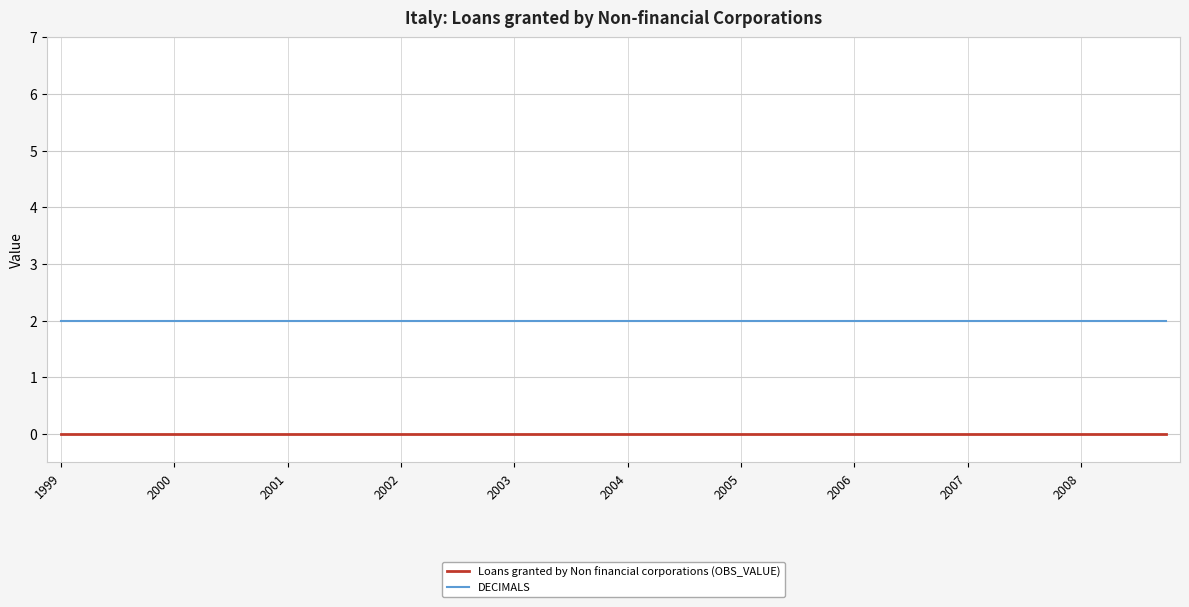

What are all the series names shown in the legend?

Loans granted by Non financial corporations (OBS_VALUE), DECIMALS